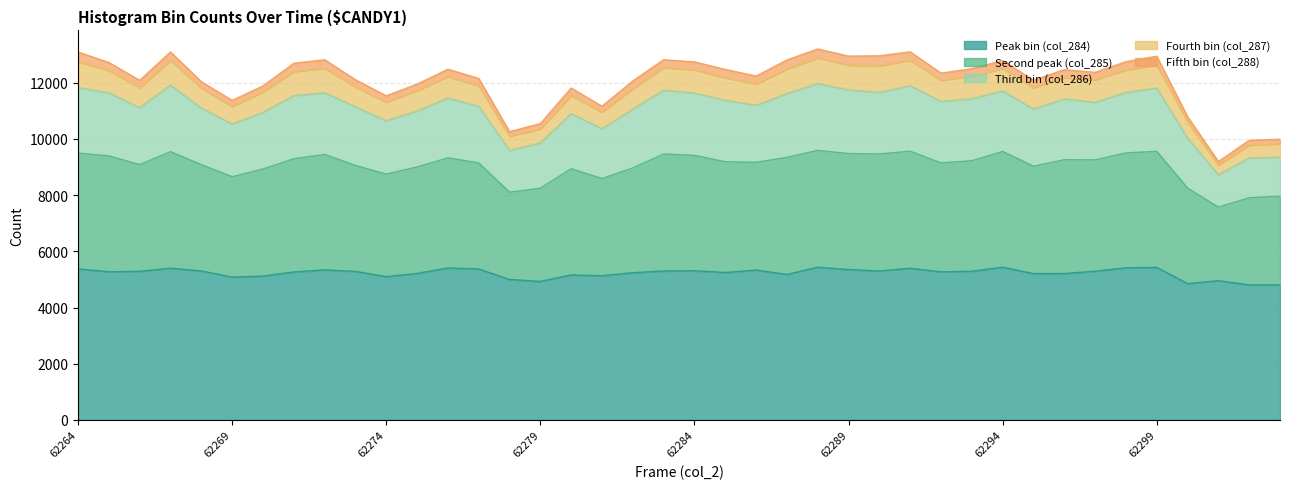

True or false: Peak bin (col_284) and Third bin (col_286) cross at least once.

False